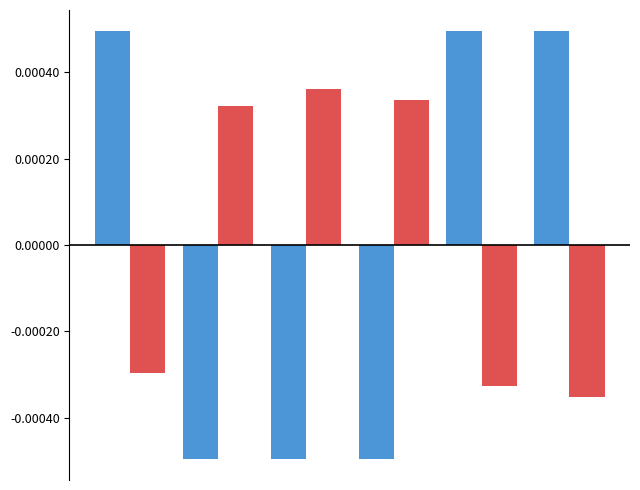

How many distinct data groups are displayed?

2